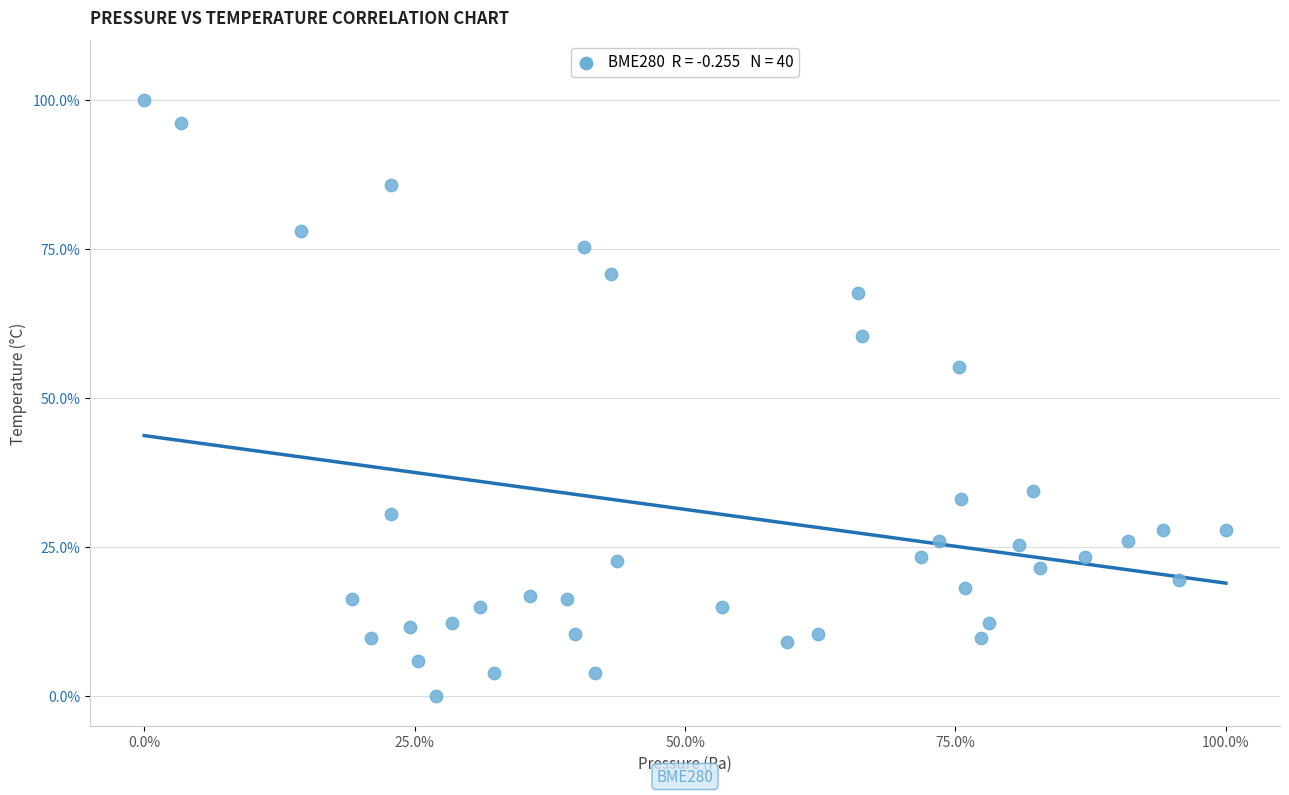

What Y value in the scatter plot is closest to 50?

55.2